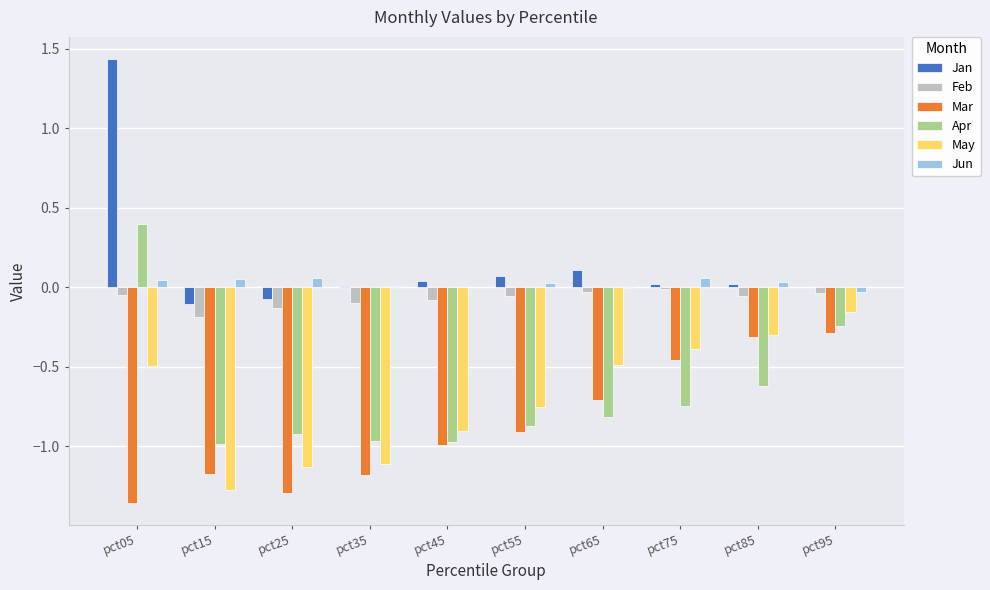

Which series has the largest range (max minus min)?

Jan